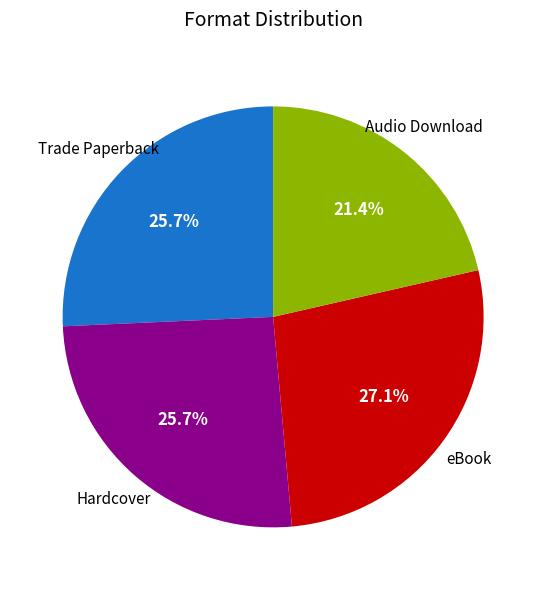

To the nearest percent, what is the difference between the largest and smallest slice percentages?

6%